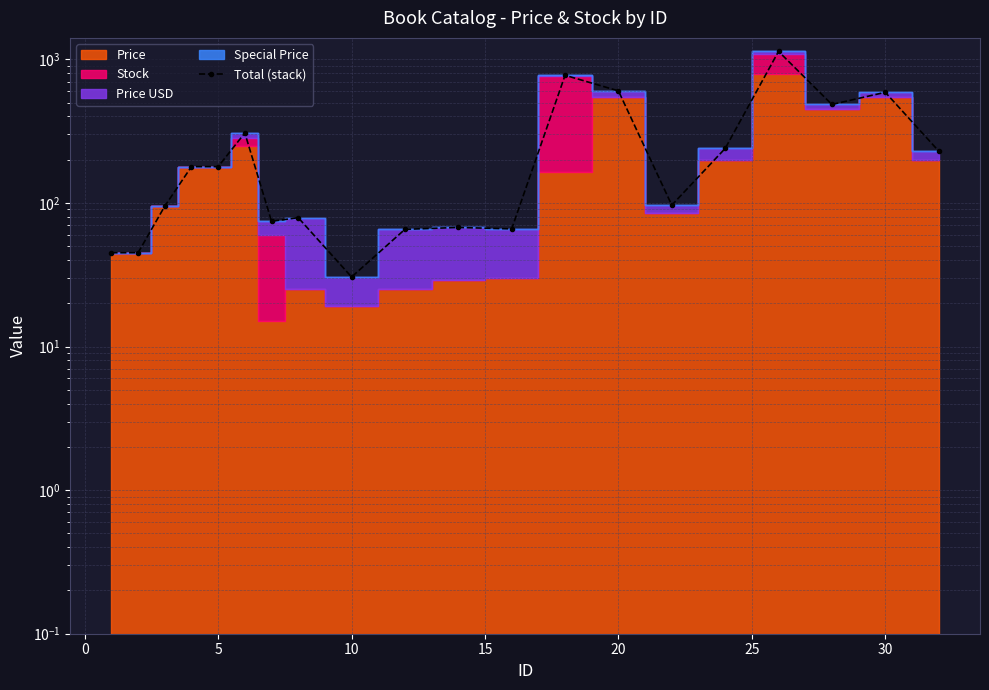

Is it true that the value at 25 is 104.6?

False